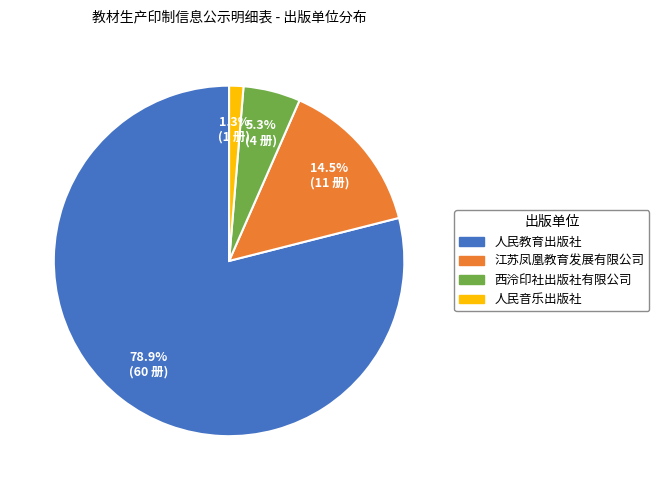

To the nearest percent, what percentage of the pie is 西泠印社出版社有限公司?

5%